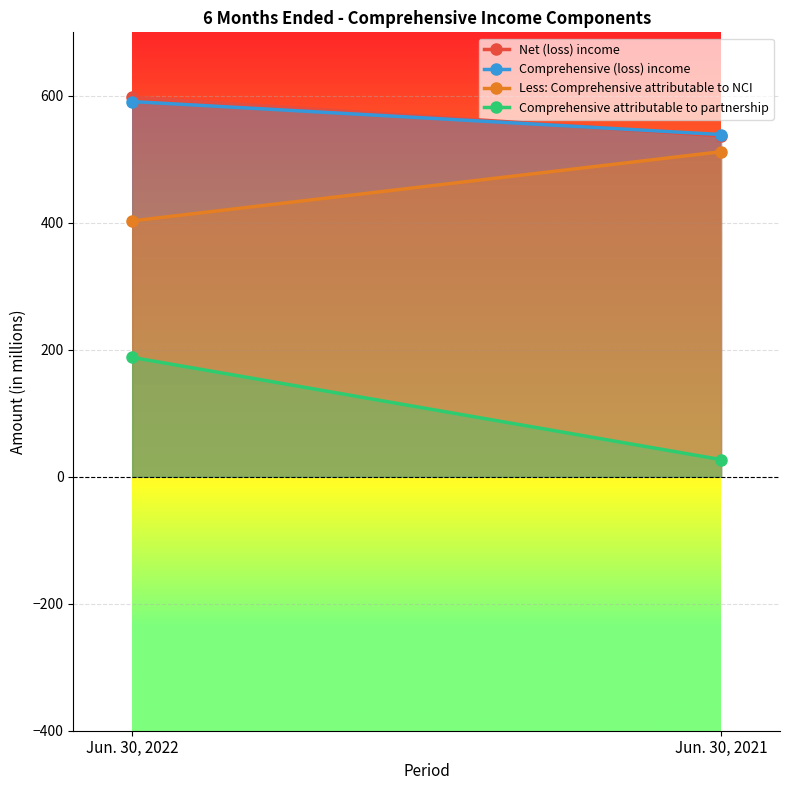

Reading left to right, list all the values displayed in this chart.

Net (loss) income: 598	537
Comprehensive (loss) income: 591	539
Less: Comprehensive attributable to NCI: 403	512
Comprehensive attributable to partnership: 188	27